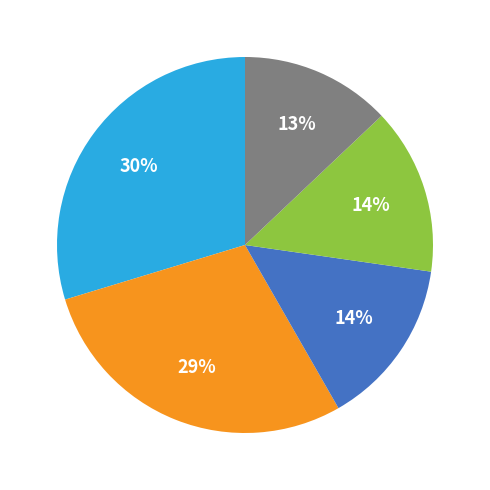

How many slices are in this pie chart?

5